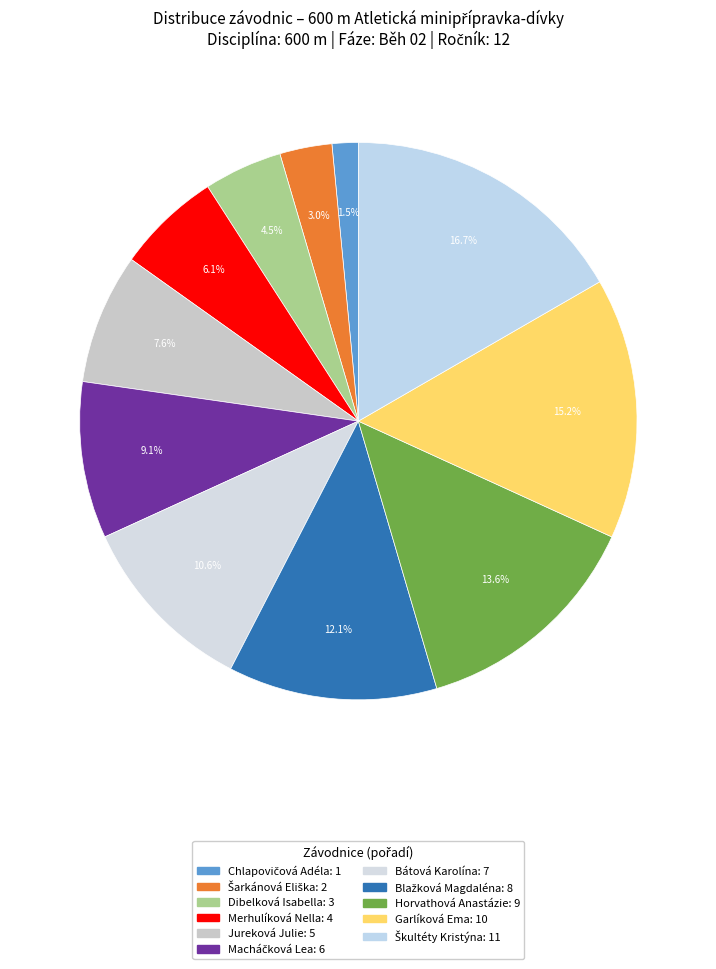

To the nearest percent, what is the average slice percentage?

9%